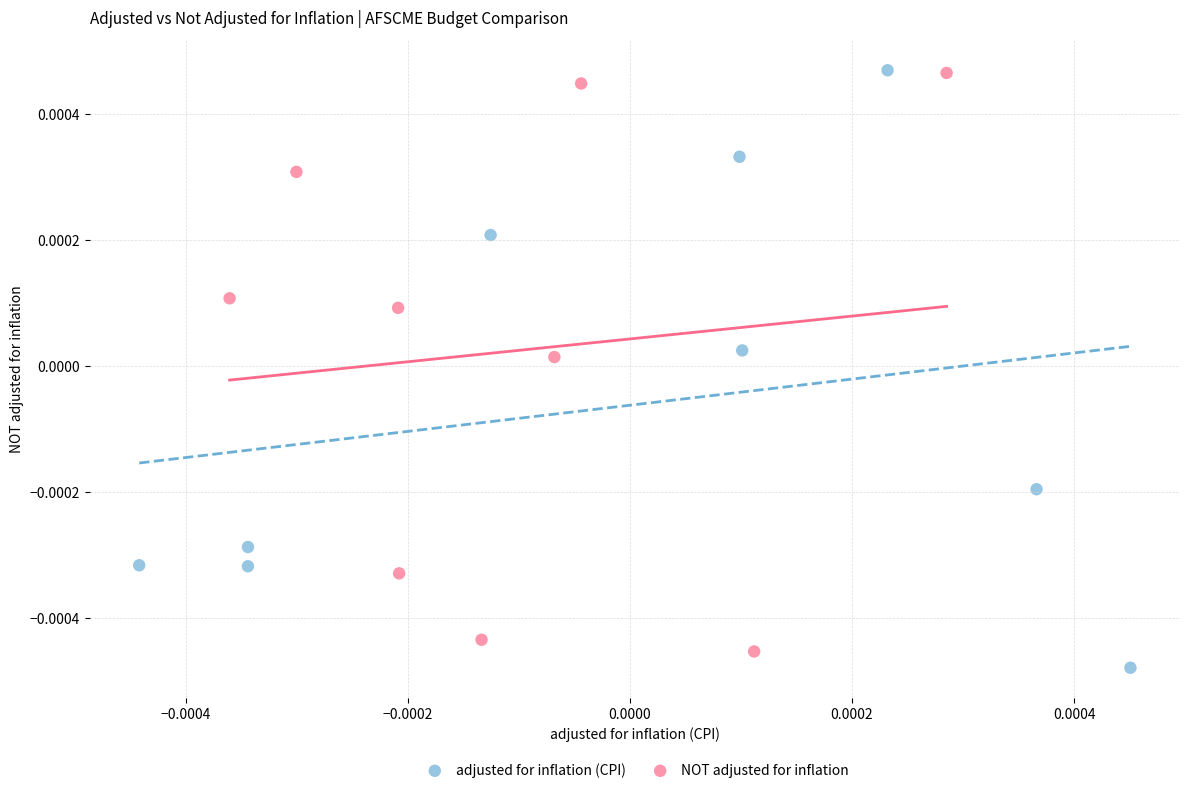

Which series contains the lowest Y value?

adjusted for inflation (CPI)